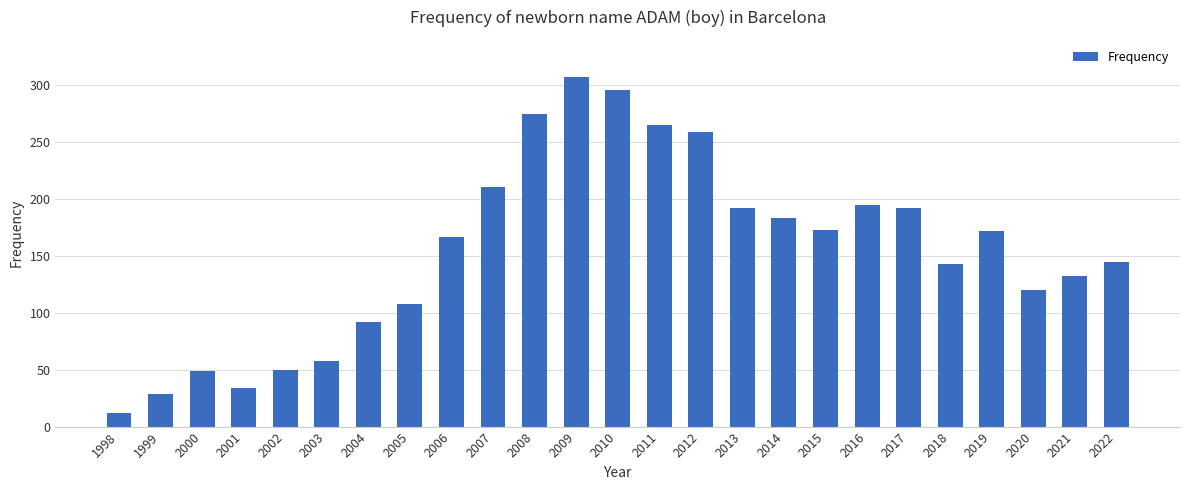

Where is the data nearest to the value 159?

2006